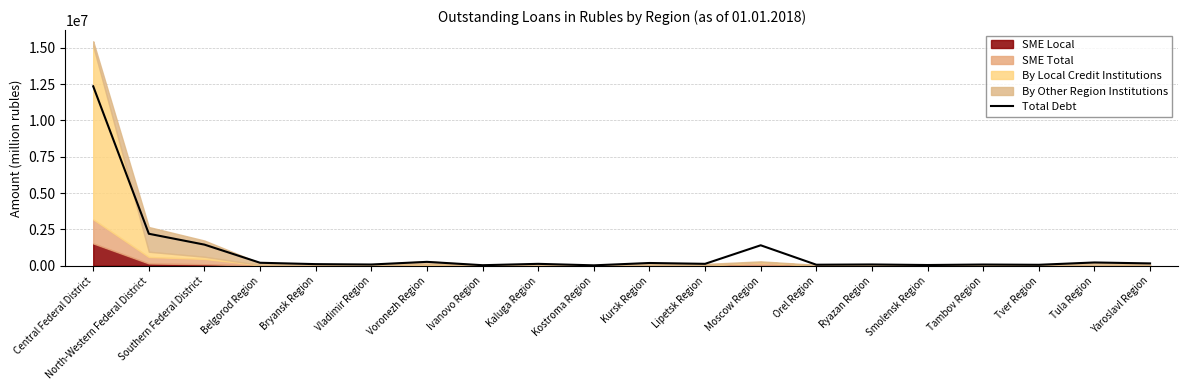

How many data points does each series have?

20